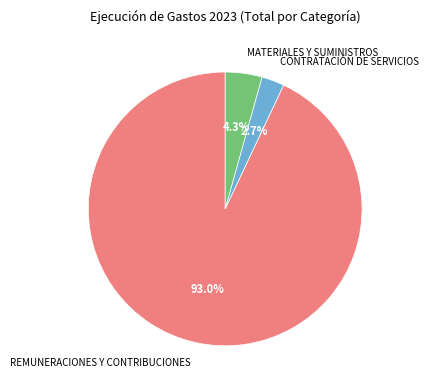

True or false: REMUNERACIONES Y CONTRIBUCIONES accounts for 80% of the total.

False